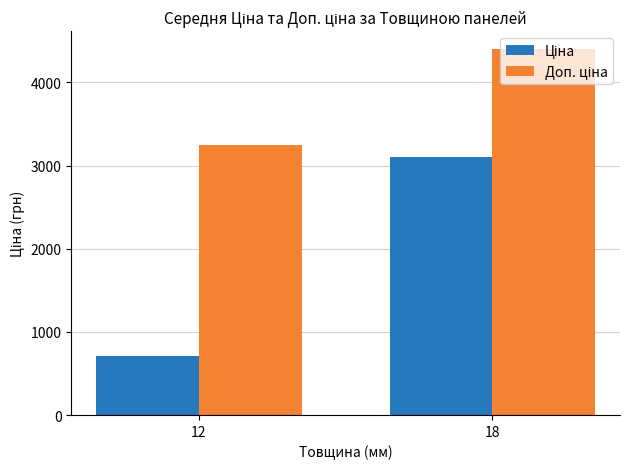

What is the difference between the highest and lowest values at 12?

2530.0